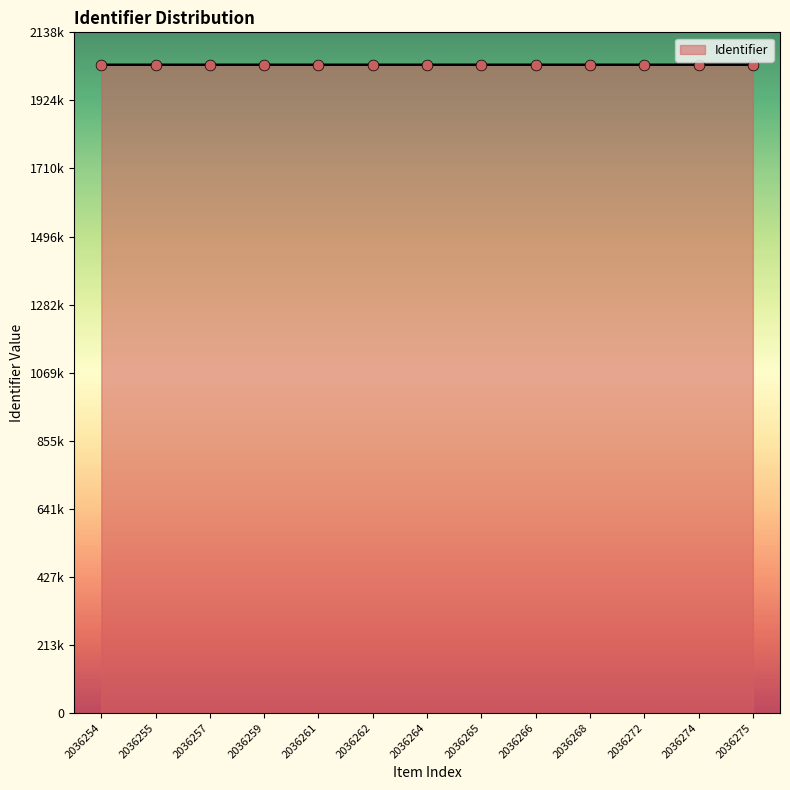

Is this an area chart (filled region under the line)?

Yes